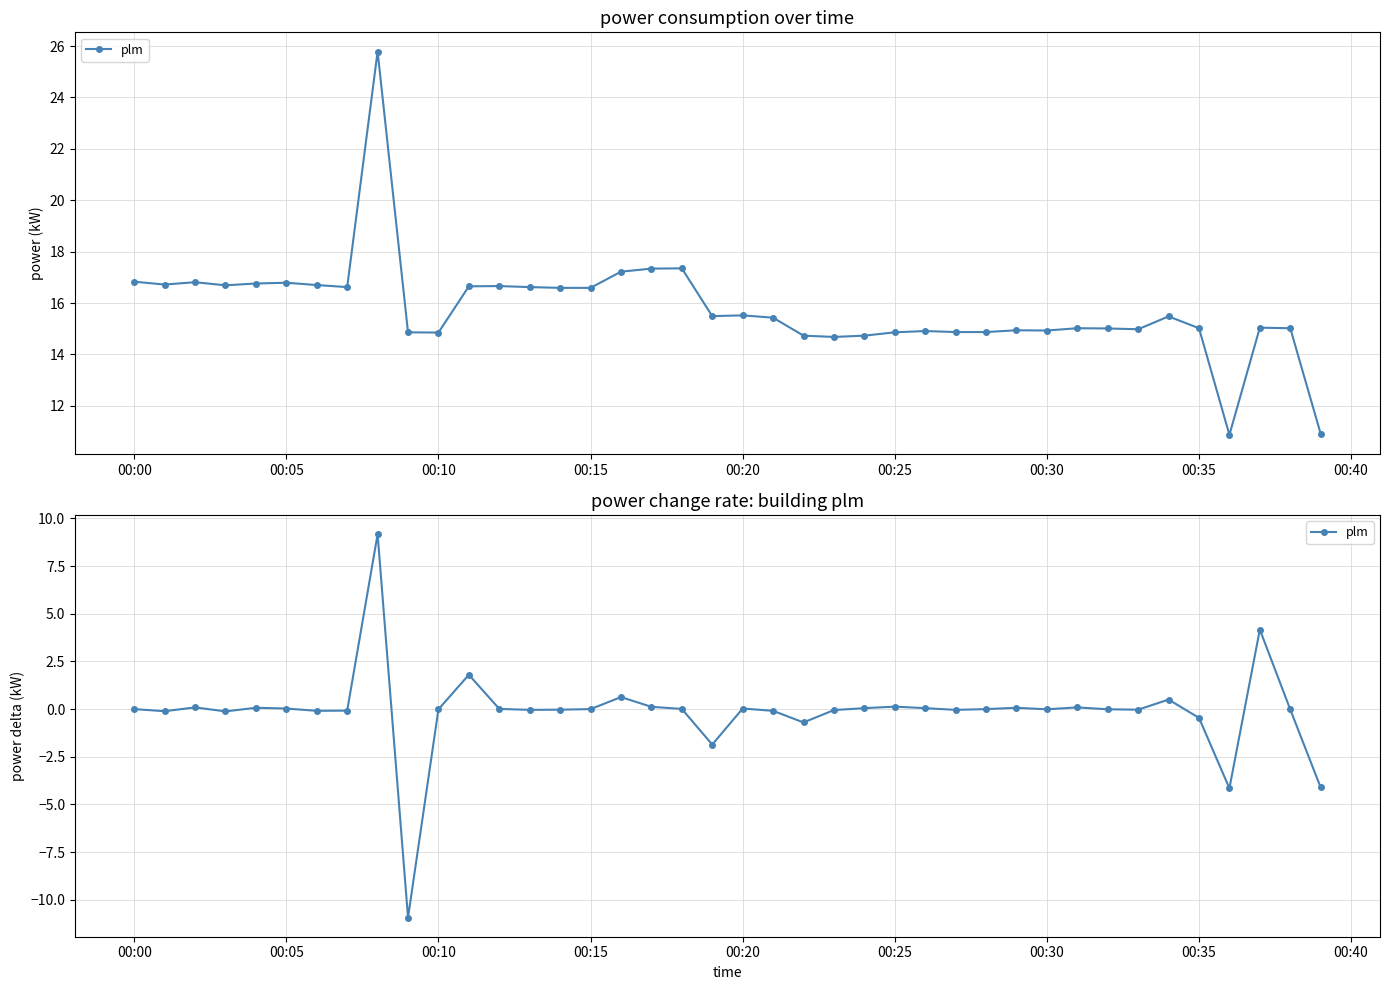

What is the average value?

-0.1